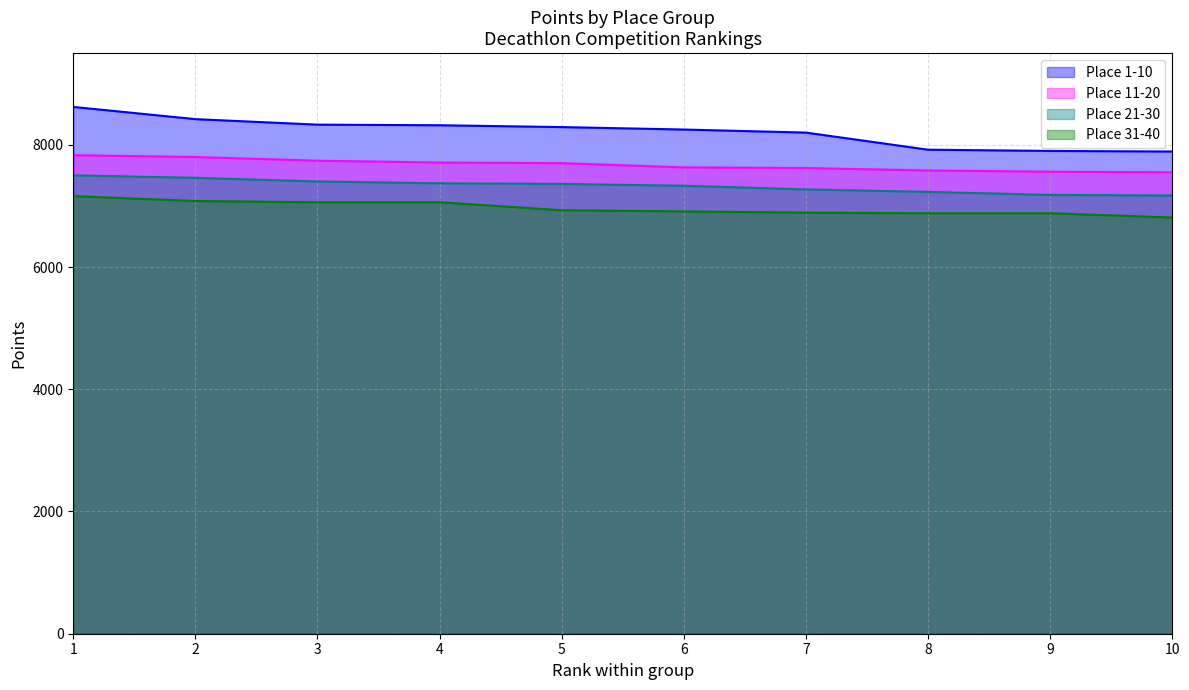

How many categories are shown in the chart?

10